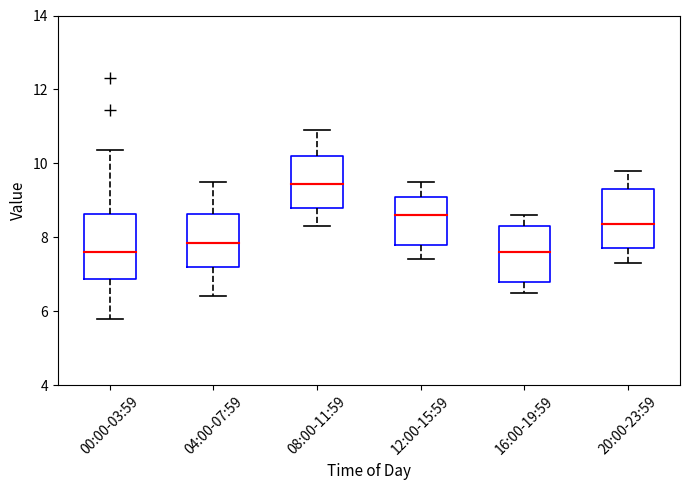

Where does the median line of the box for 04:00-07:59 sit on the y-axis? The values are not printed on the chart, so give them approximately, as read against the axis.

7.8